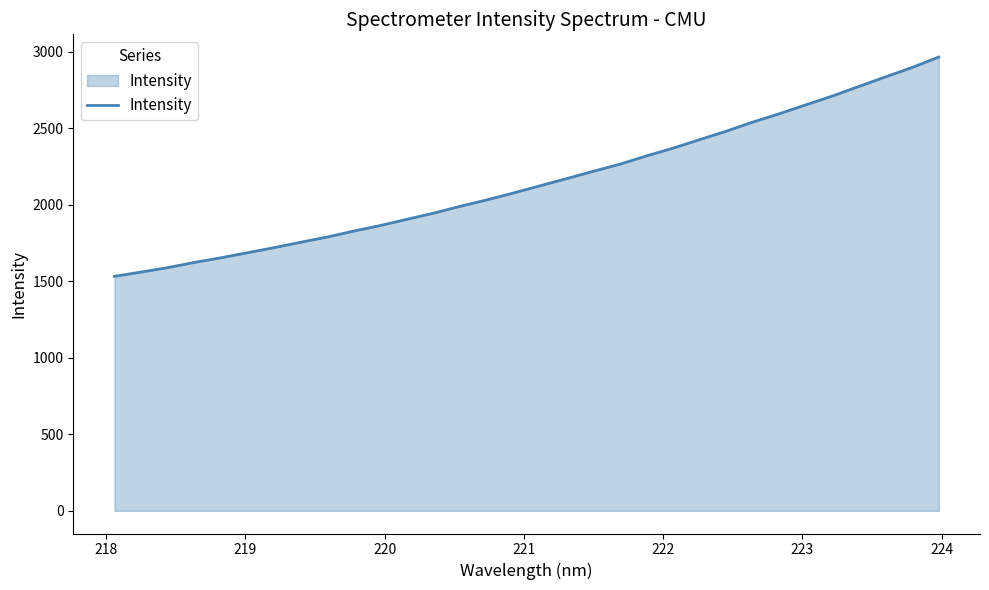

What is the sum of all values?

68882.2